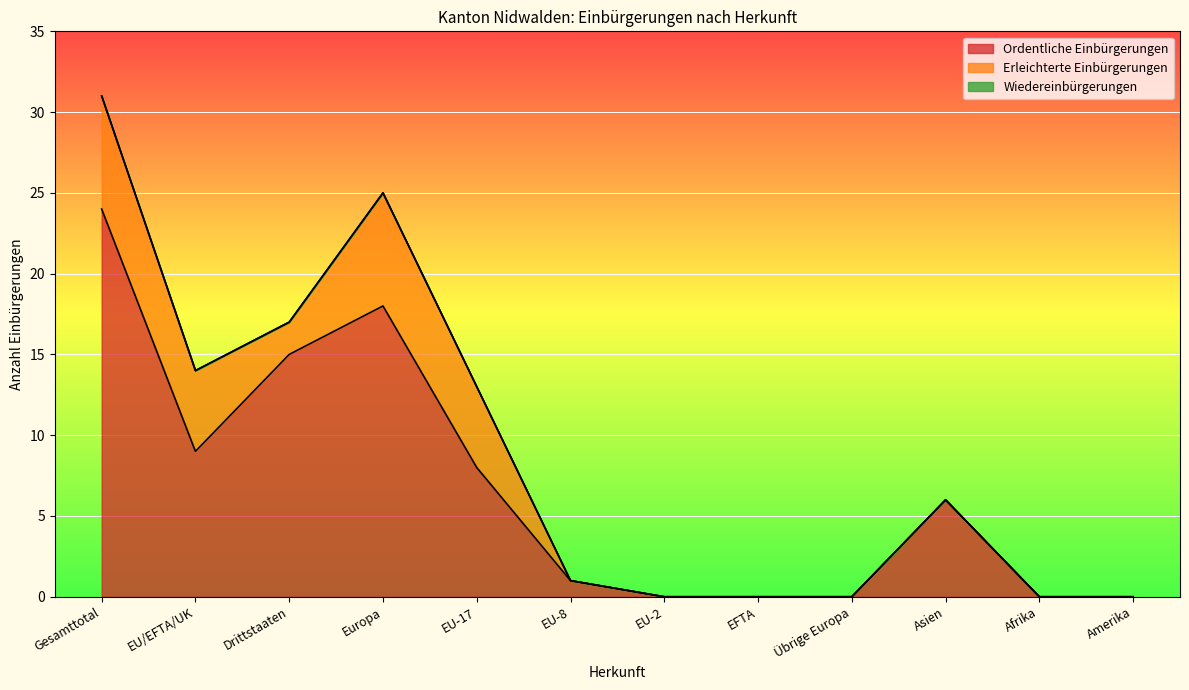

At which category is the sum across all series the highest?

Gesamttotal